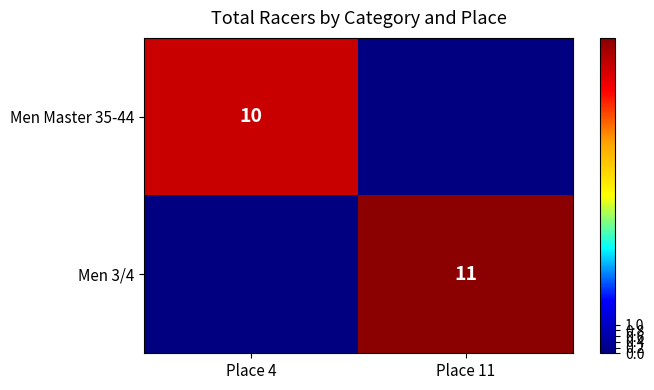

The value of Men 3/4 at Place 4 is -7. True or false?

False